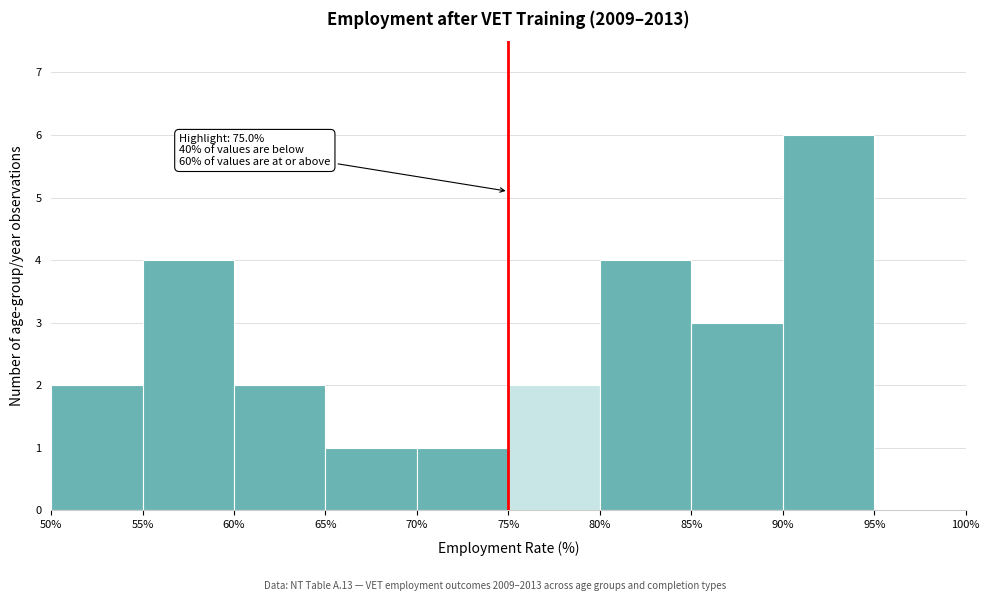

Which range on the x-axis has the tallest bar?

90% to 95%